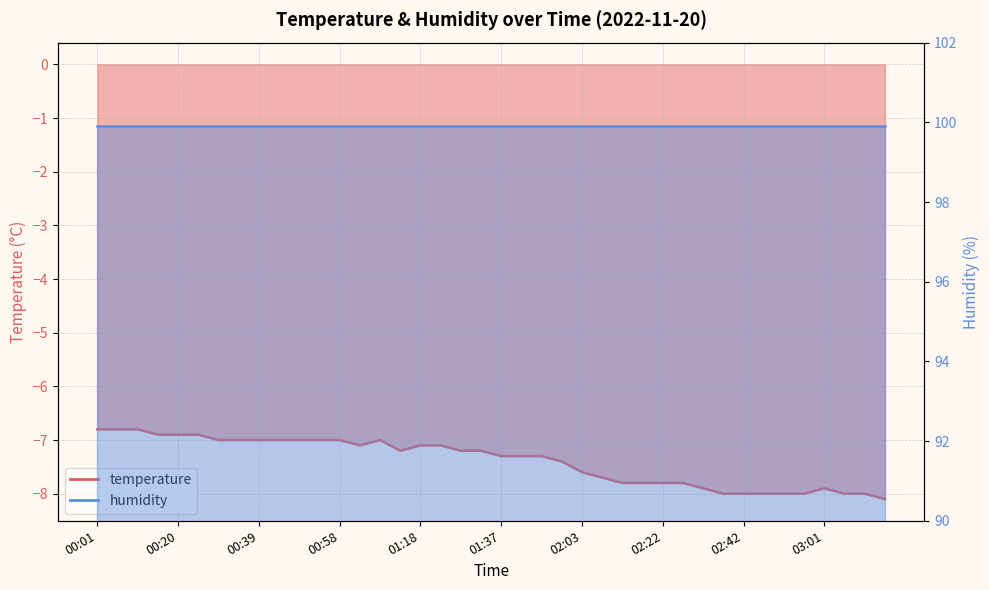

The value at 02:27 is -13.3. True or false?

False